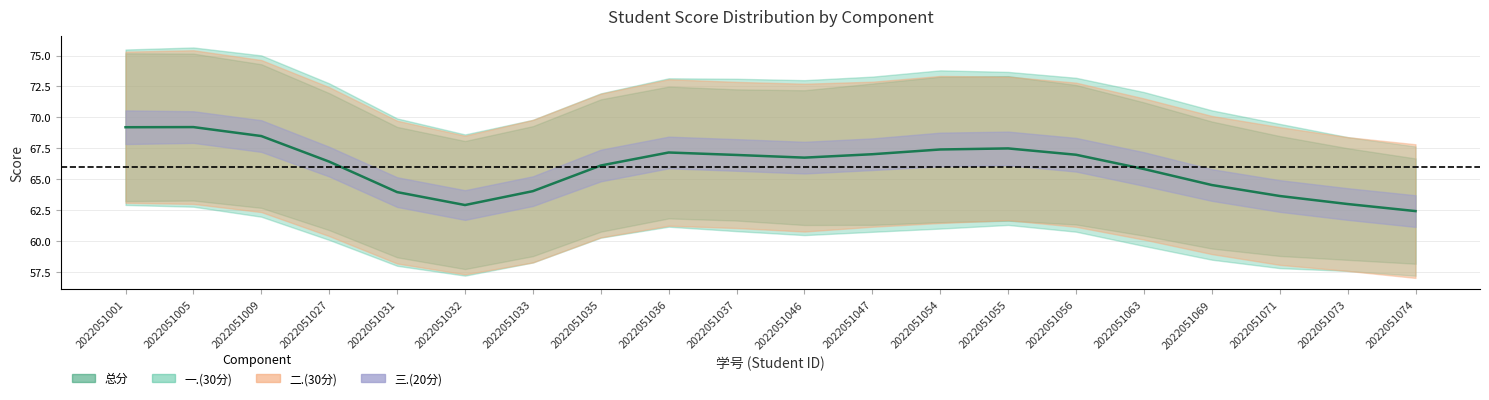

What is the change in value from 2022051027 to 2022051031?

-2.5